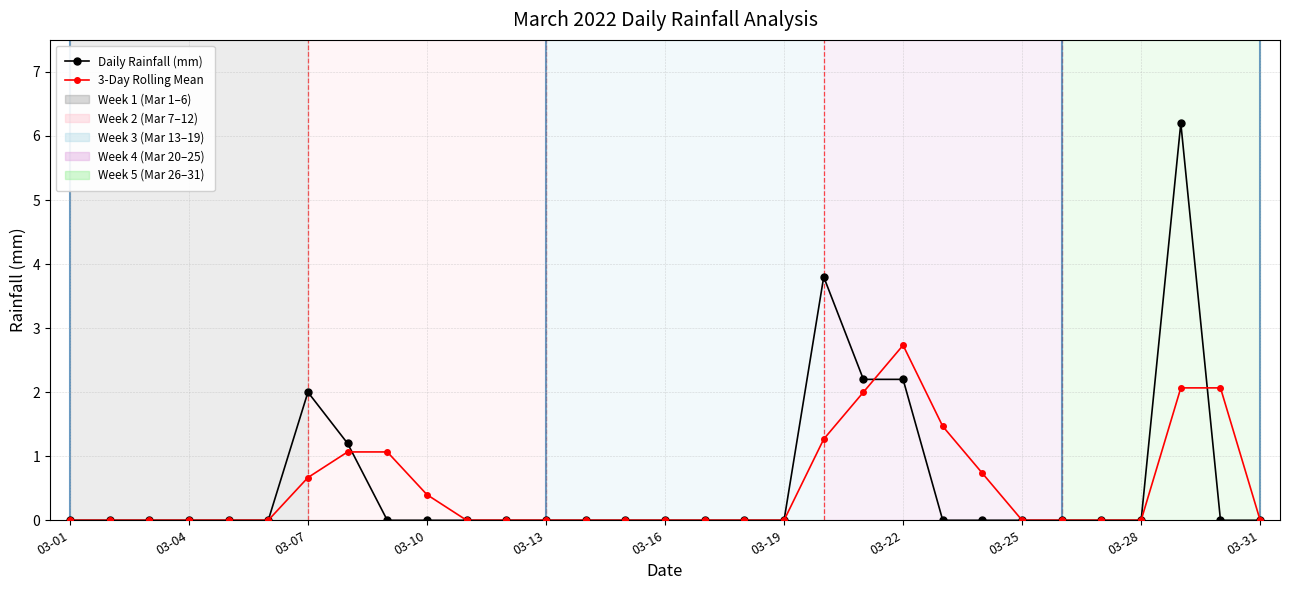

Which series has the largest range (max minus min)?

Daily Rainfall (mm)